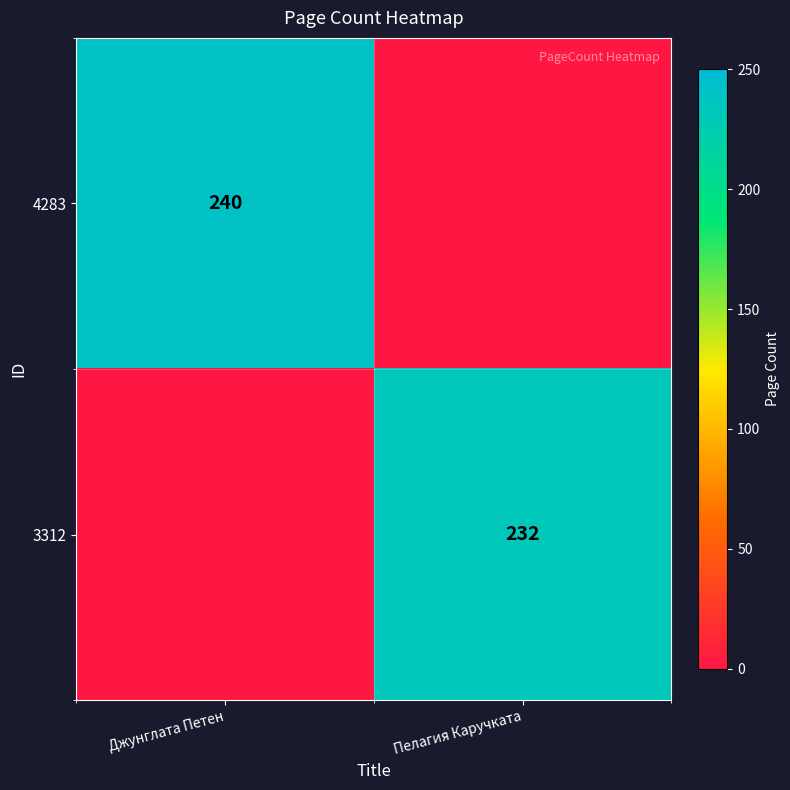

The 3312 series shows 343 at Пелагия Каручката. True or false?

False